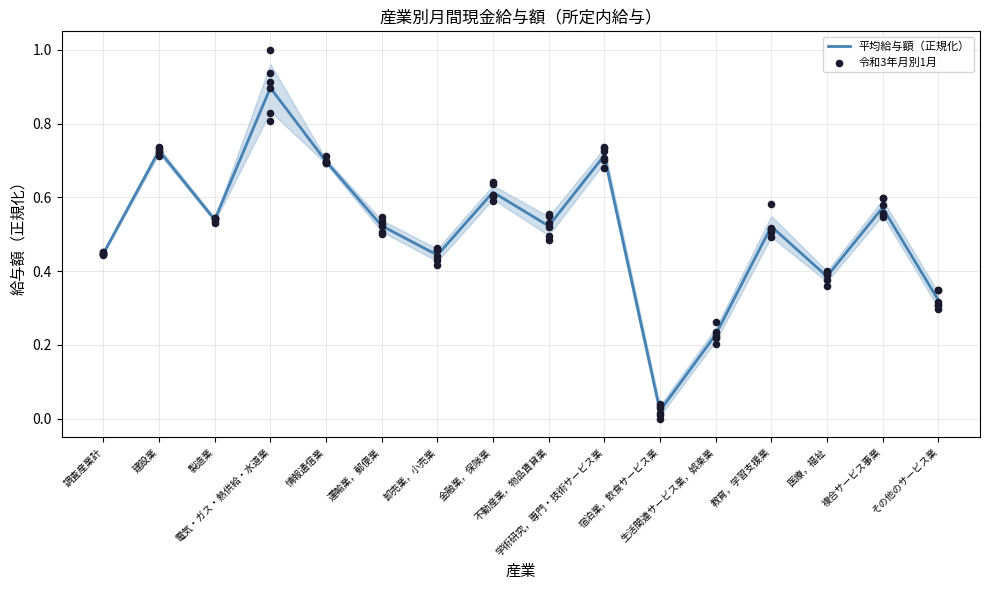

Which series contains the lowest Y value?

令和3年月別1月